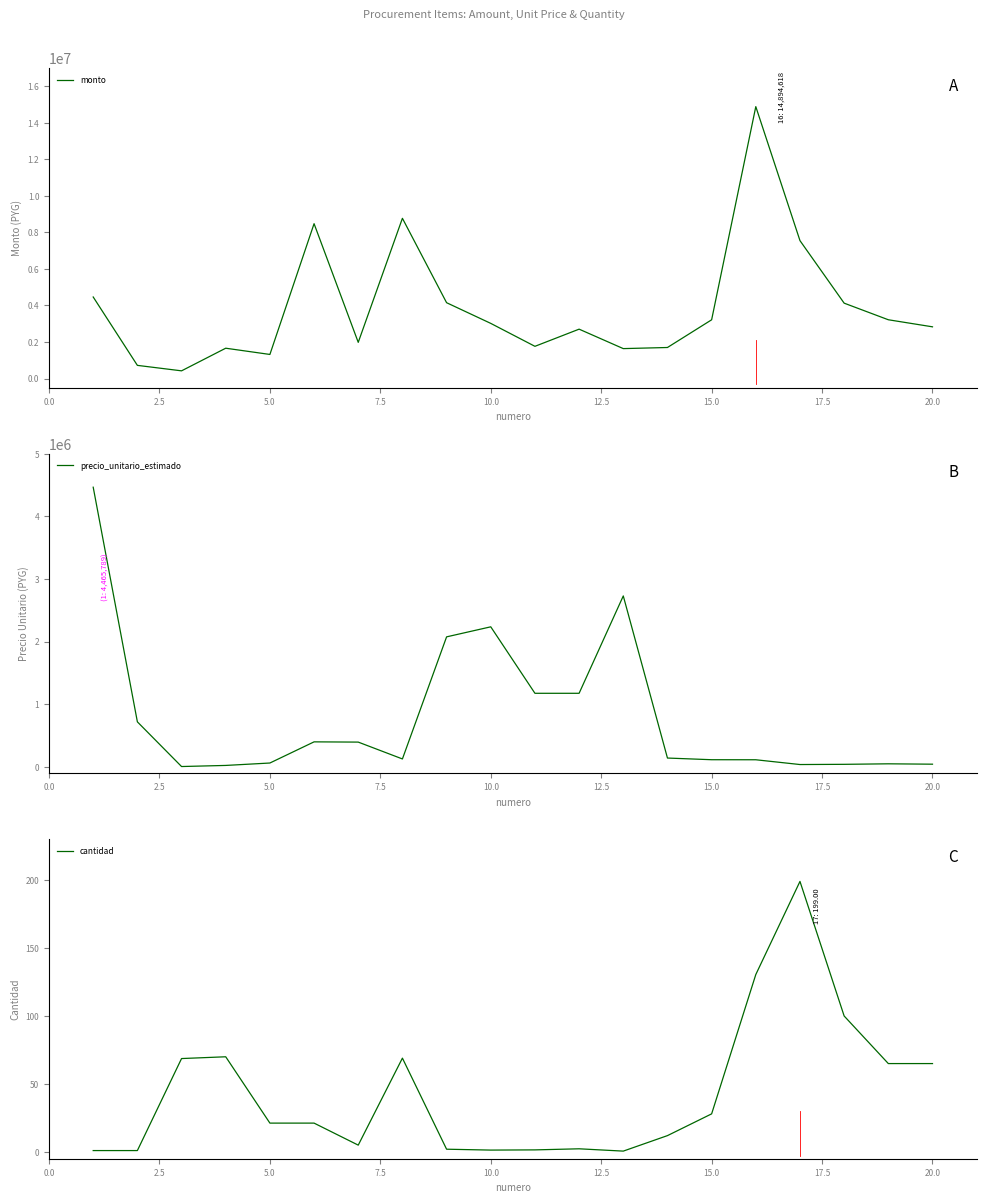

What is the minimum value for monto?

419833.3